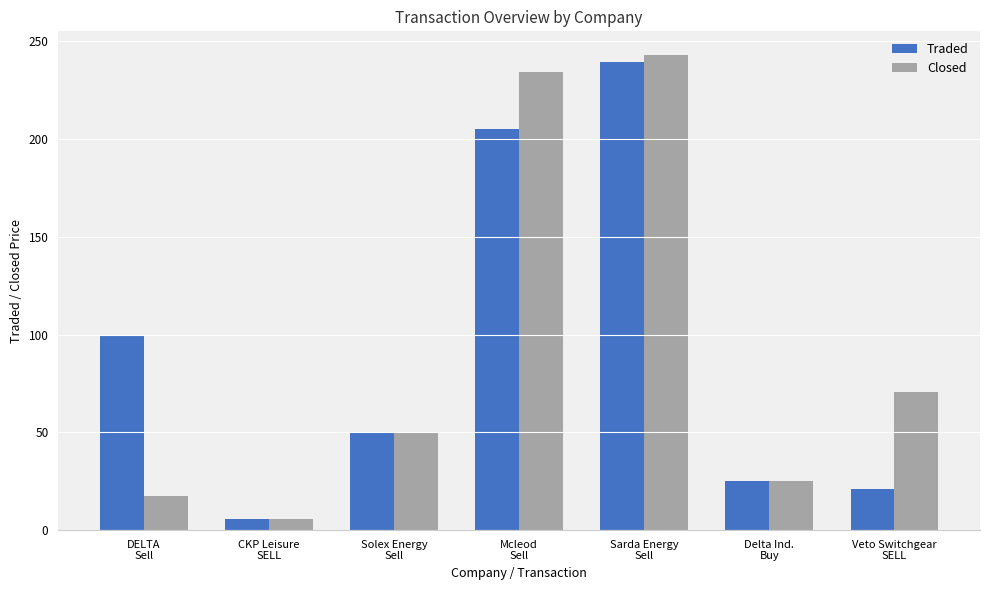

What is the highest value of the Closed series?

243.0